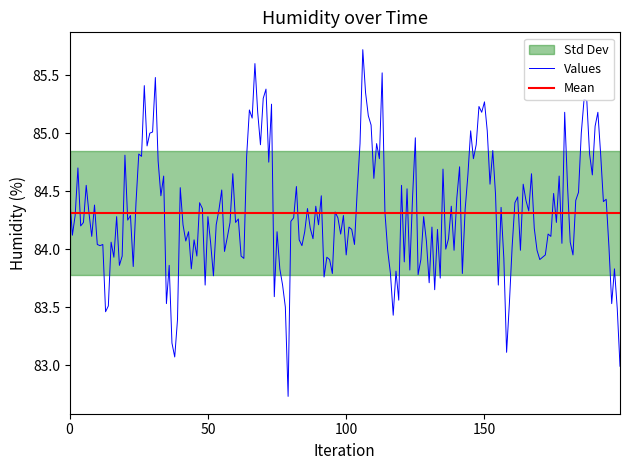

The chart shows a value of 85.1 at 29. True or false?

True